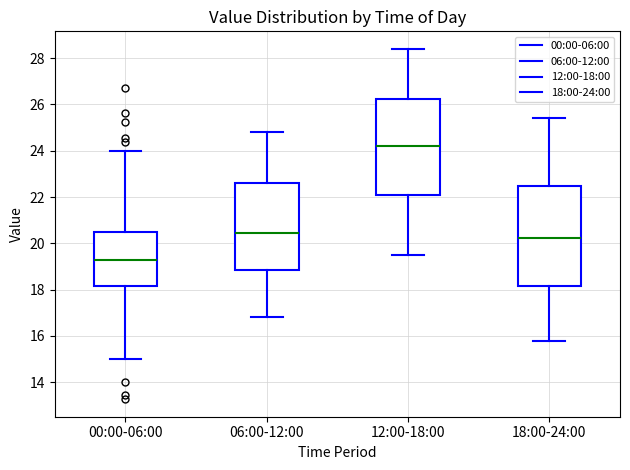

Which box has the lowest median line?

00:00-06:00